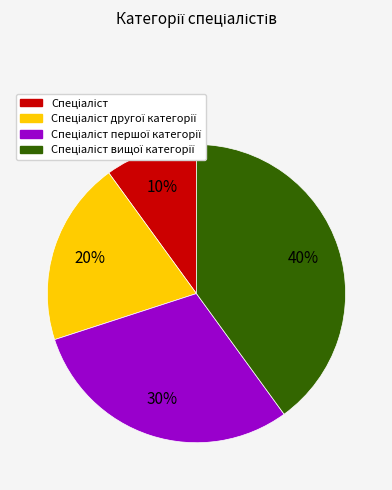

Is there any slice that represents more than half of the pie?

No